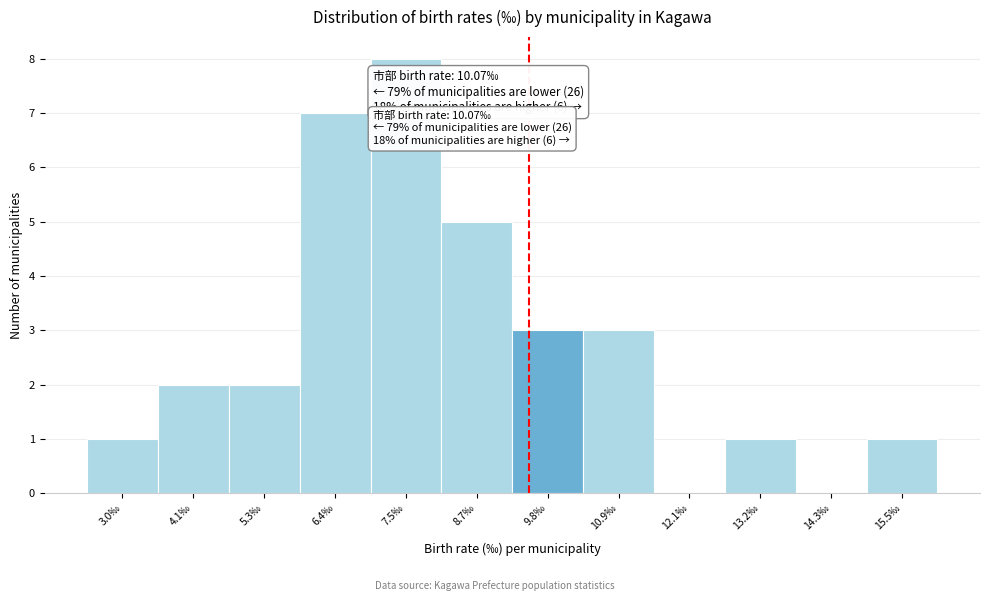

Reading left to right, transcribe all the data shown in this chart.

3.0‰=1	4.1‰=2	5.3‰=2	6.4‰=7	7.5‰=8	8.7‰=5	9.8‰=3	10.9‰=3	12.1‰=0	13.2‰=1	14.3‰=0	15.5‰=1